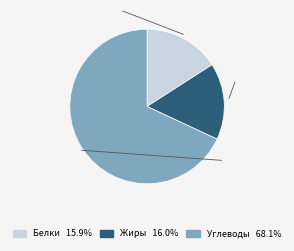

Is there any slice that represents more than half of the pie?

Yes